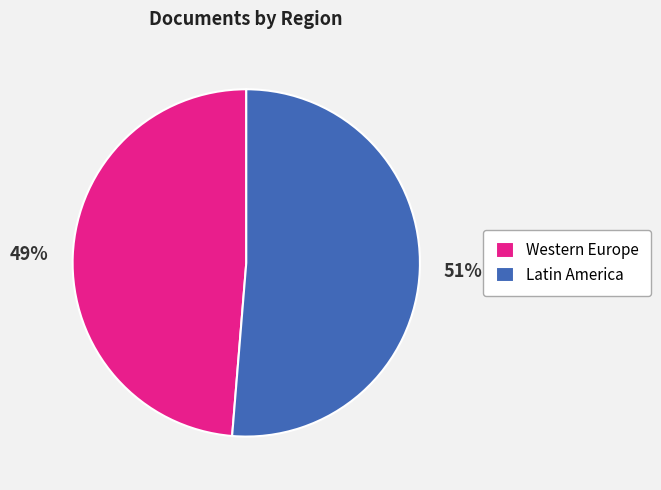

How many slices are in this pie chart?

2